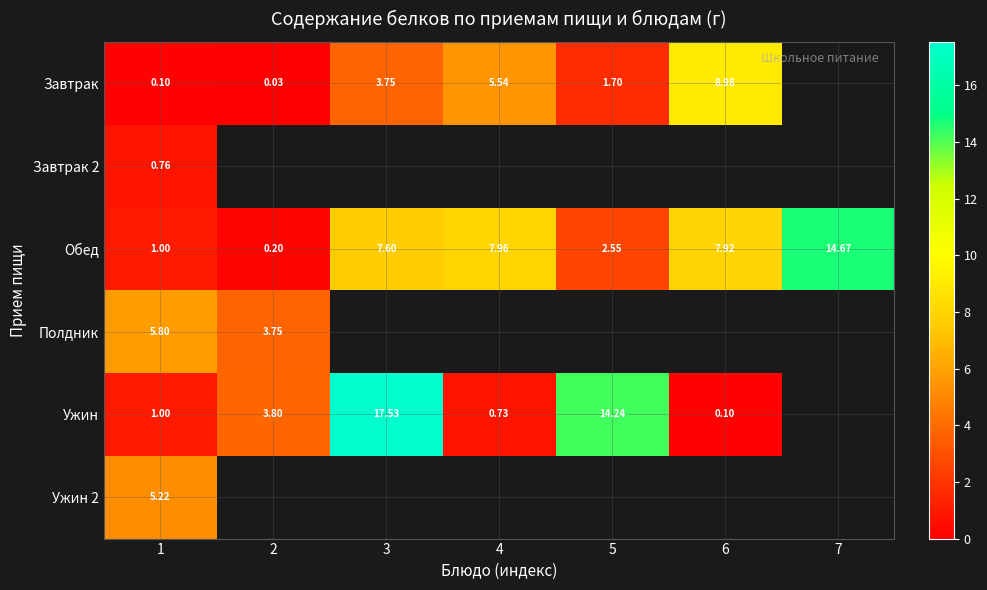

Is the value of Завтрак at 4 greater than the value of Обед at 6?

No